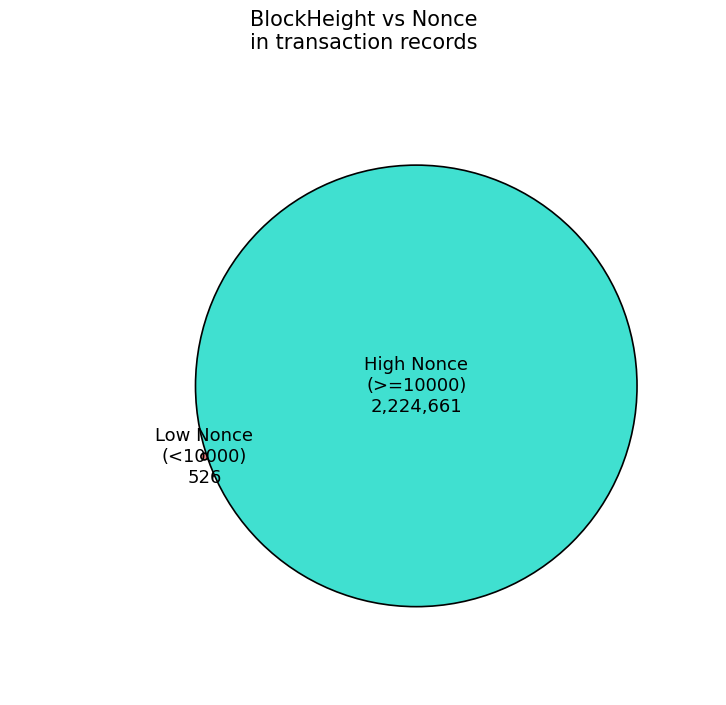

True or false: 339815 accounts for 12% of the total.

False